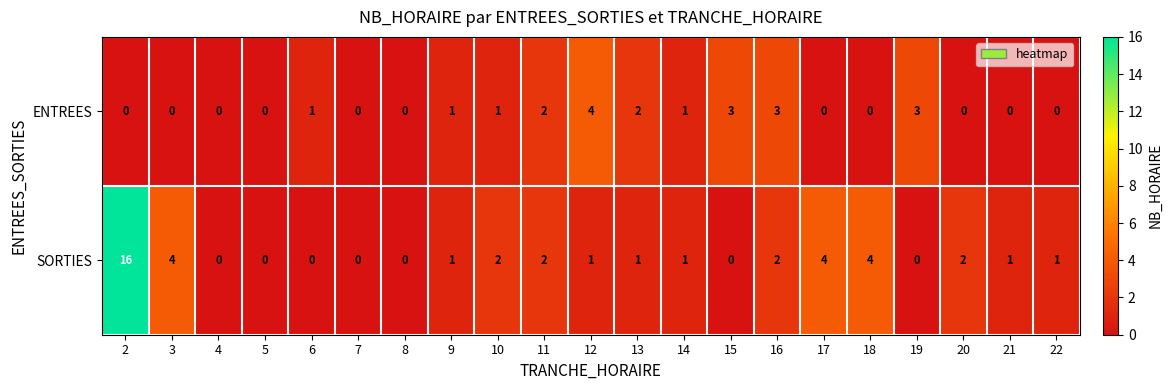

Which series has the largest total across all categories?

SORTIES